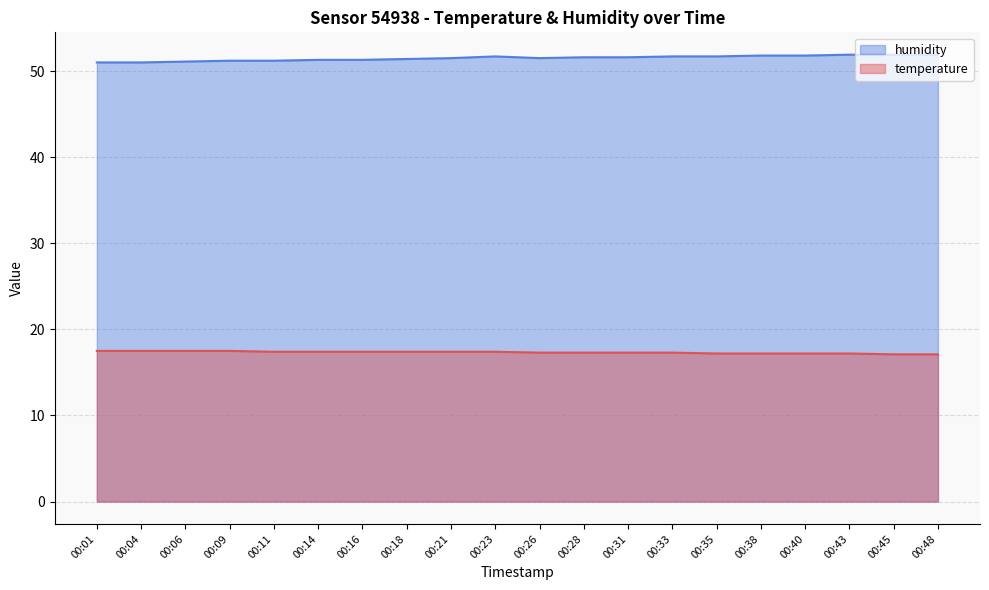

What is the approximate value of temperature at 00:11?

17.4